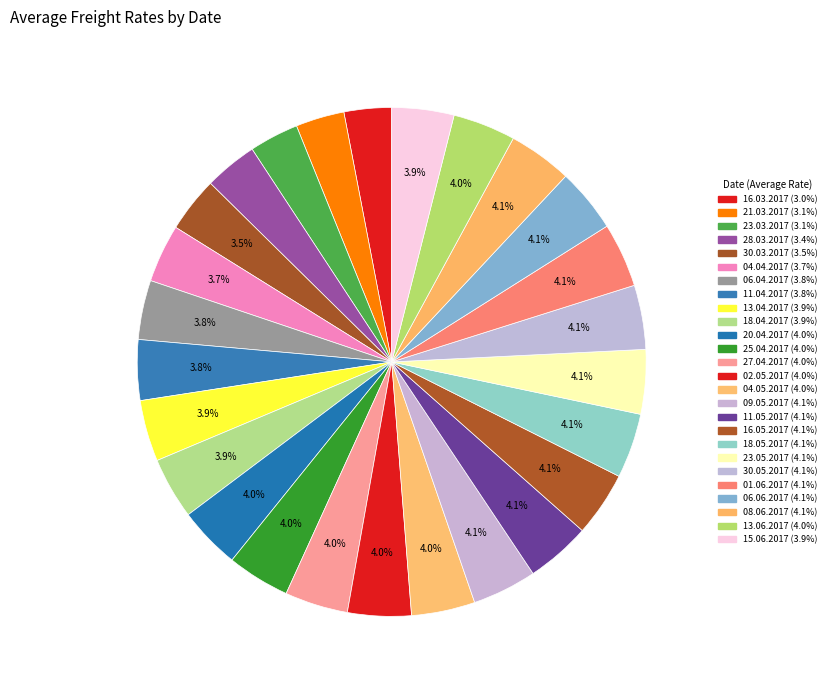

Does any single category account for the majority?

No